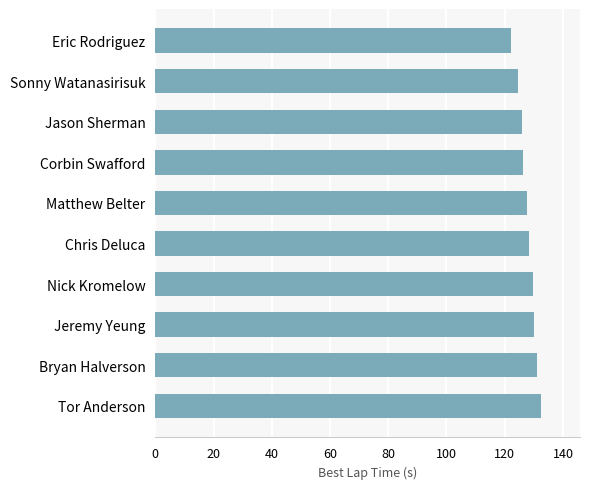

True or false: the data shows 48.1 at Bryan Halverson.

False